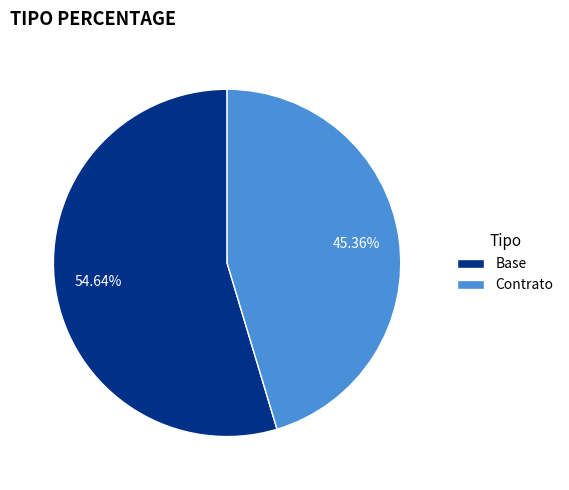

What is the ratio of the value at Contrato to the value at Base?

0.8